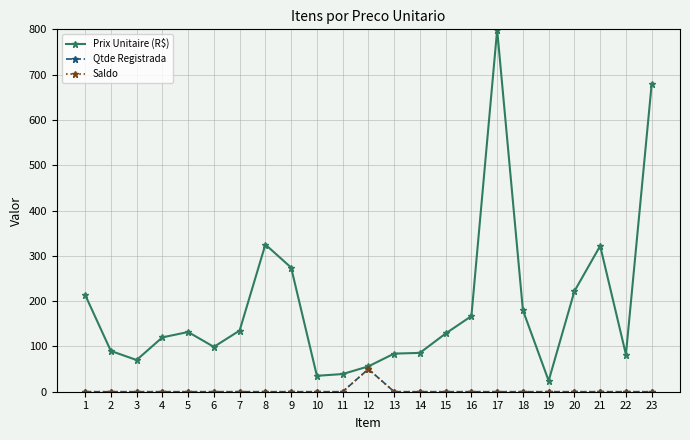

Does the chart have visible grid lines?

Yes